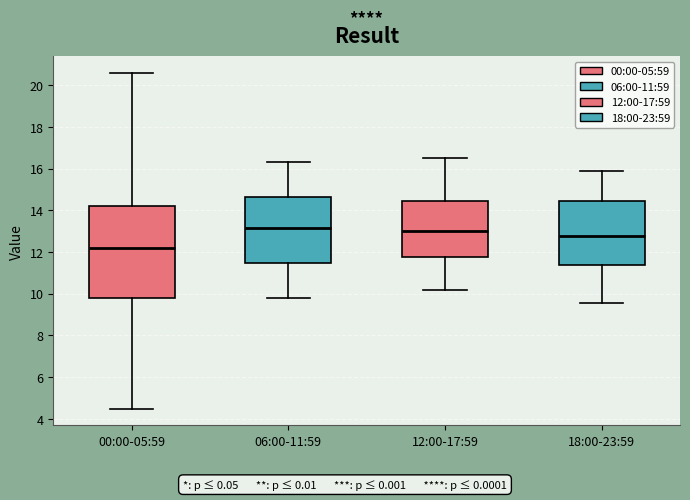

Where does the median line of the box for 18:00-23:59 sit on the y-axis? The values are not printed on the chart, so give them approximately, as read against the axis.

12.8